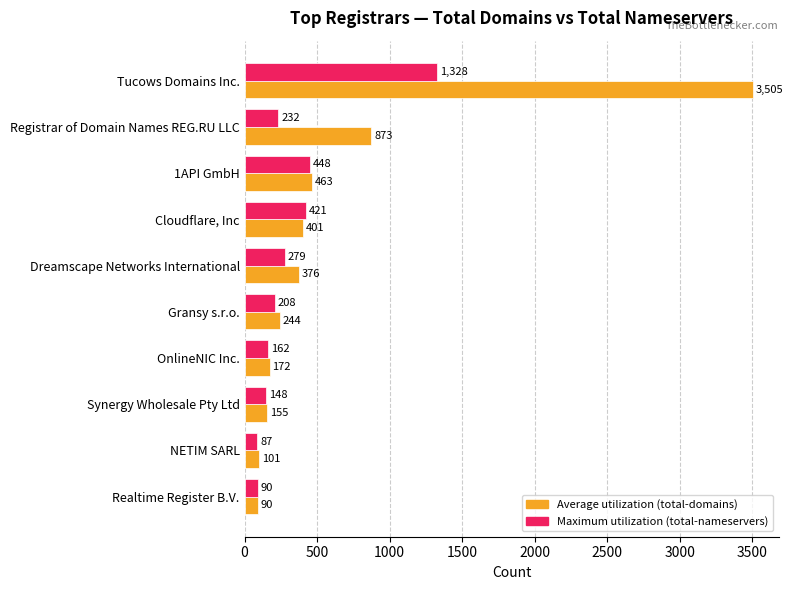

What is the smallest value displayed?

87